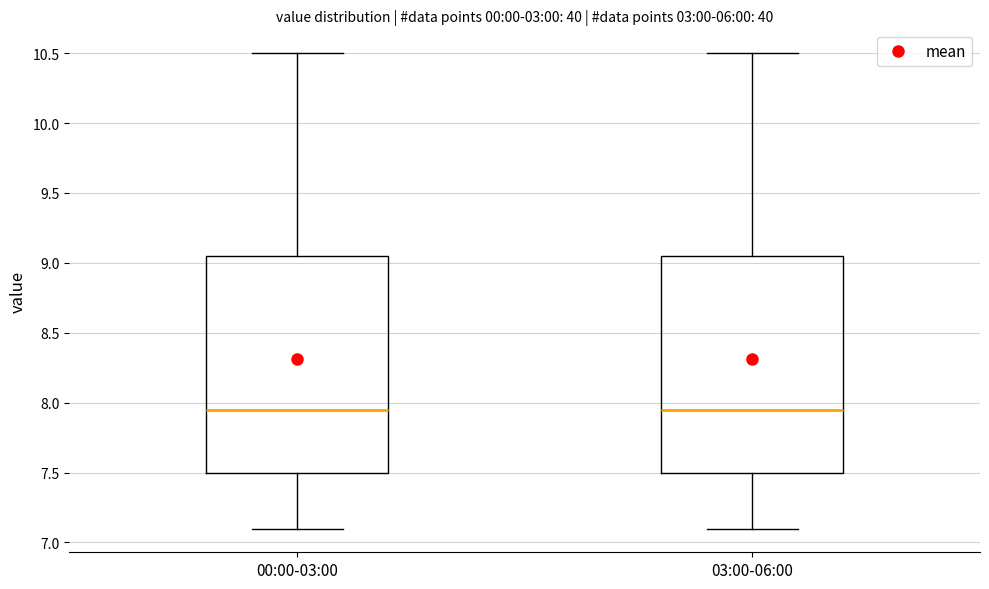

Where does the upper whisker of the box for 00:00-03:00 end on the y-axis? The values are not printed on the chart, so give them approximately, as read against the axis.

10.50